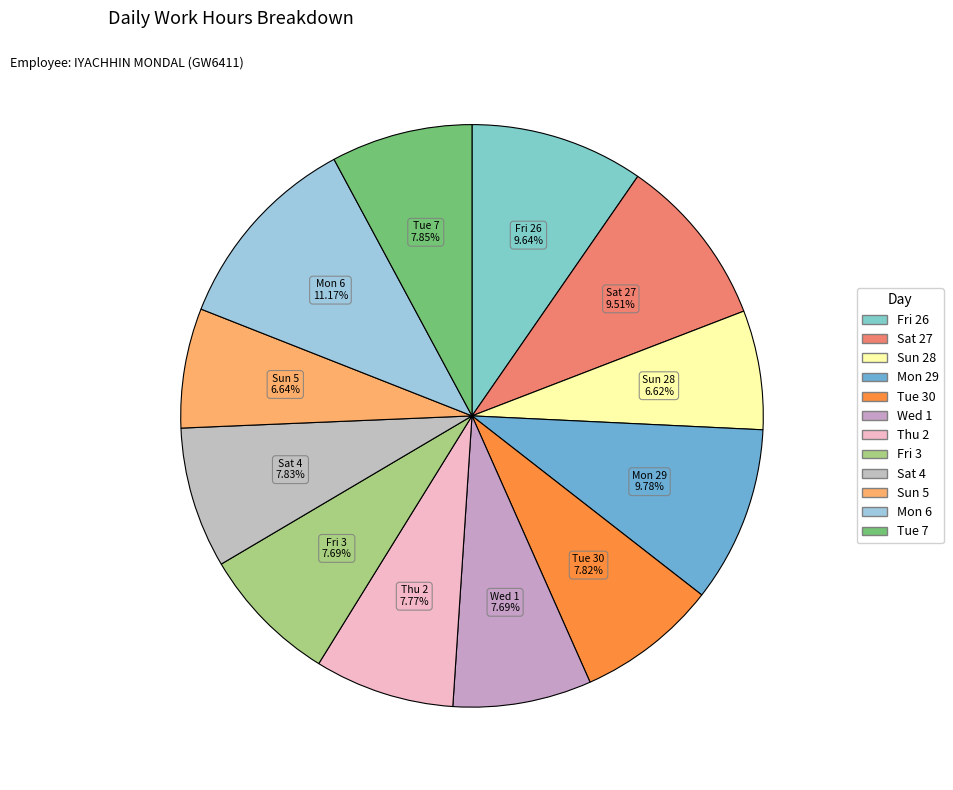

Does Thu 2 account for over 50% of the chart?

No